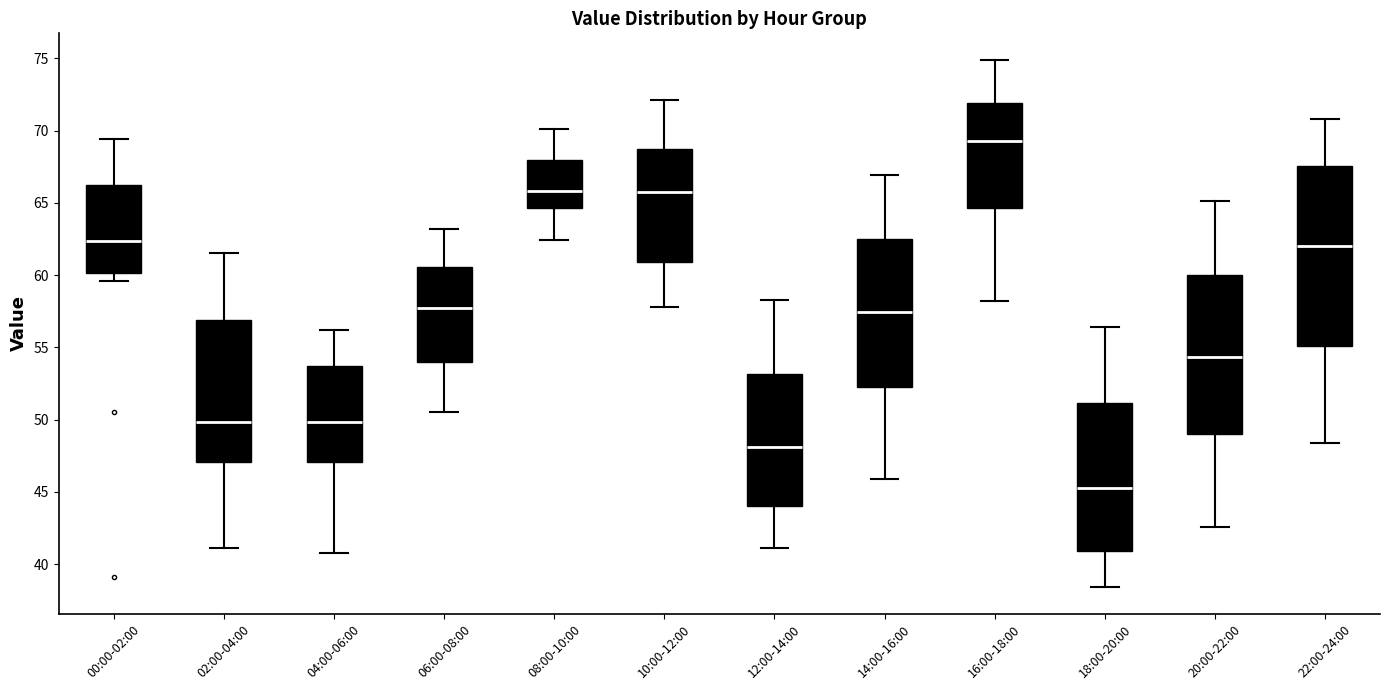

Which box is the tallest, from its lower edge to its upper edge?

22:00-24:00